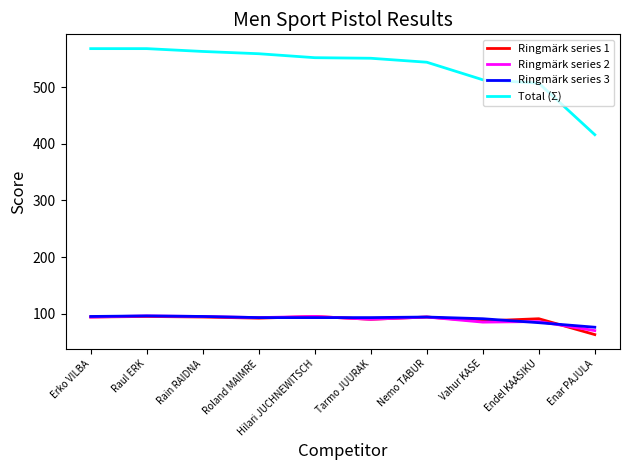

What is the maximum value for Ringmärk series 1?

95